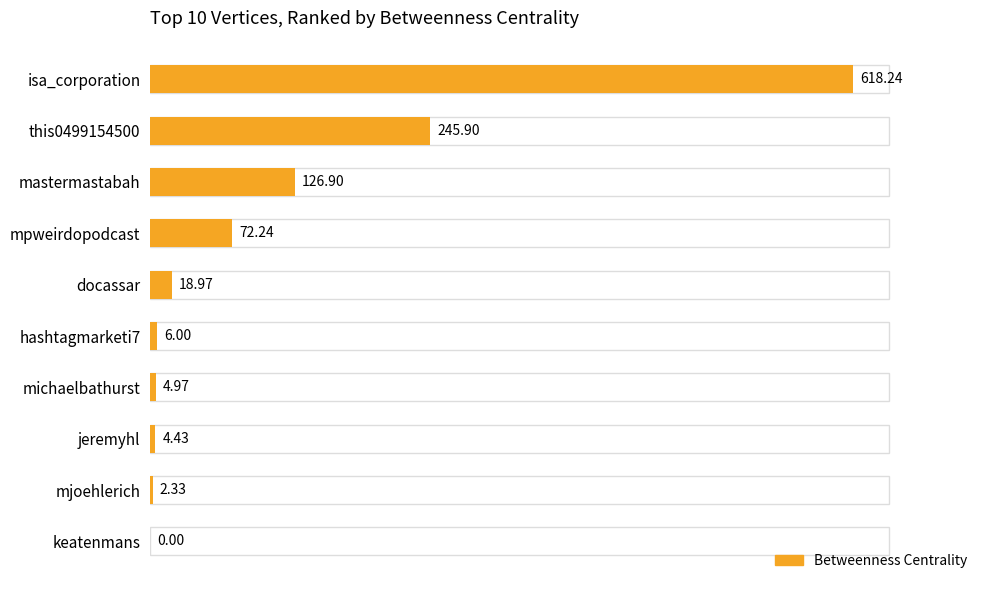

What is the change in value from jeremyhl to keatenmans?

-4.4